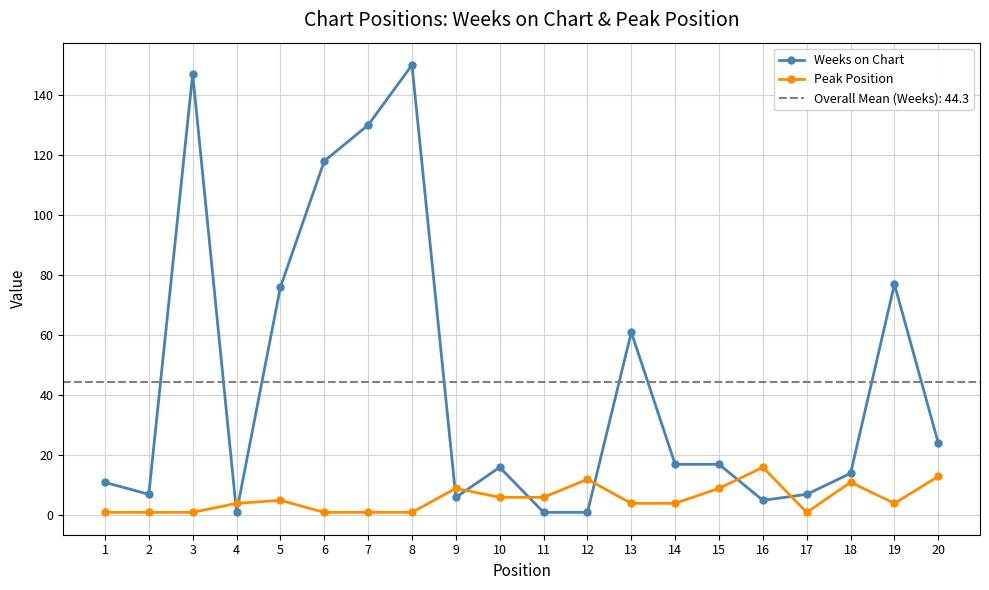

At how many categories does at least one series exceed 38?

7